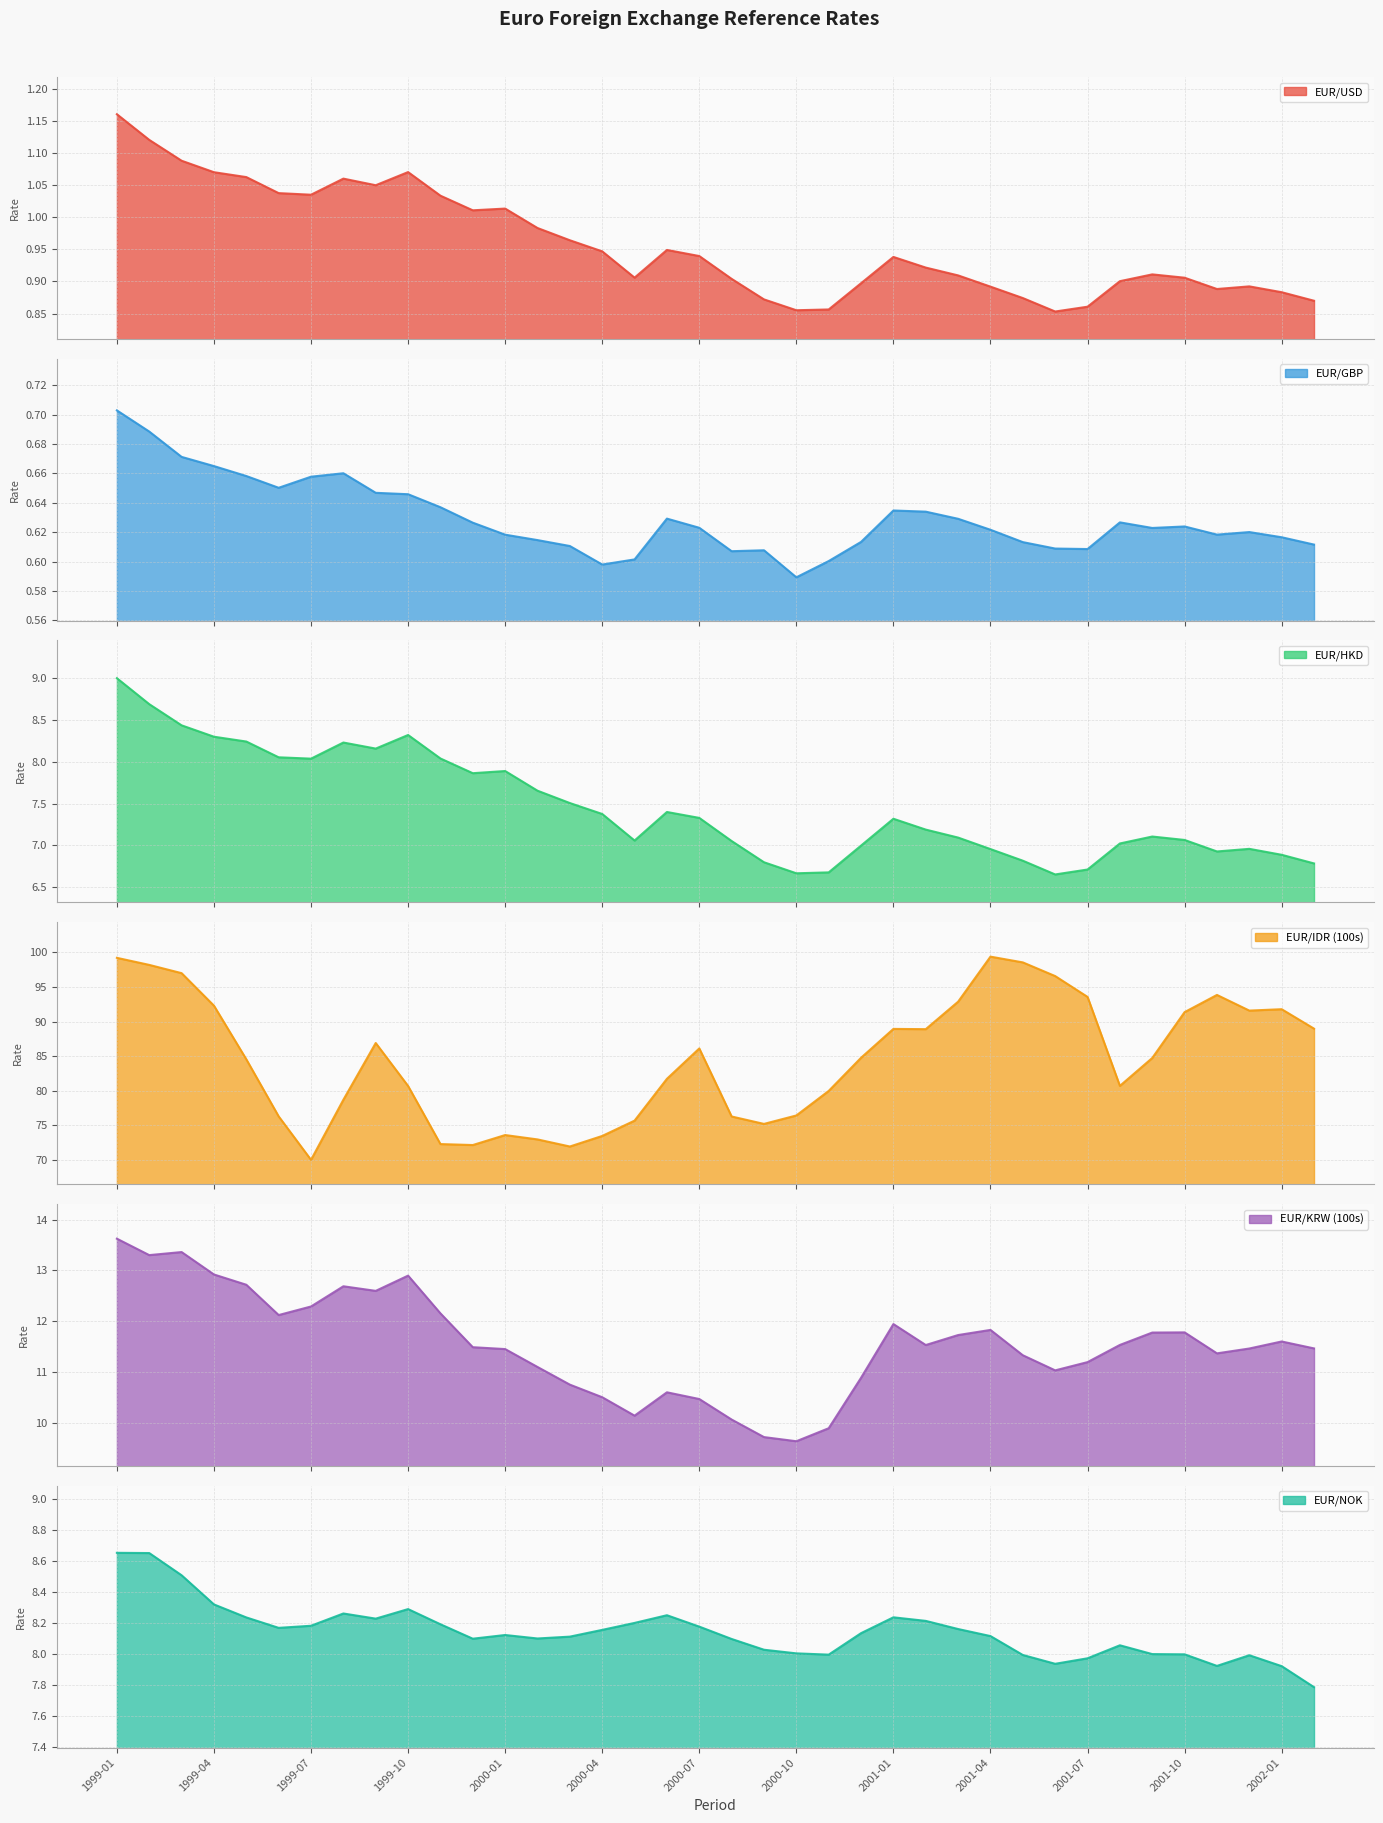

Rank the series by their maximum value, from highest to lowest.

EUR/IDR (100s), EUR/KRW (100s), EUR/HKD, EUR/NOK, EUR/USD, EUR/GBP